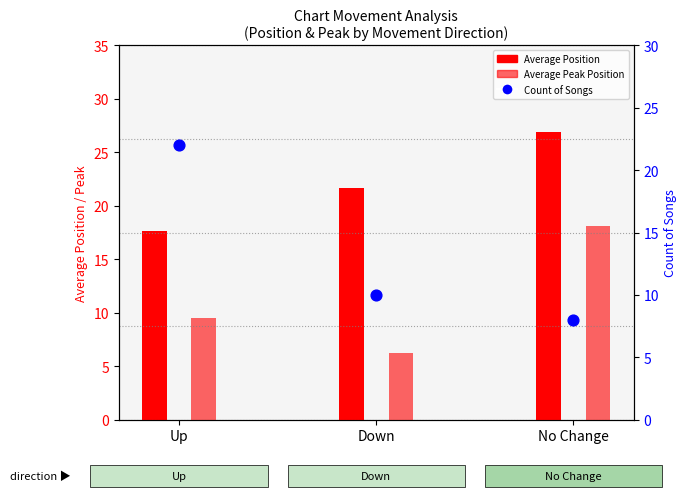

Which series contains the lowest Y value?

Average Peak Position